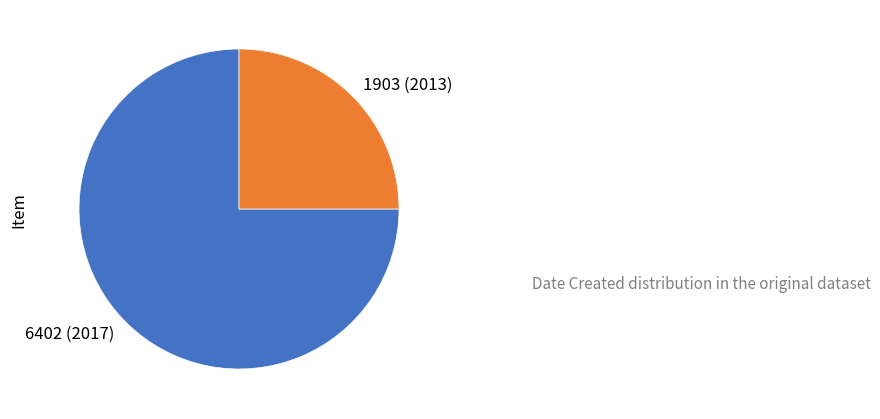

Is there any slice that represents more than half of the pie?

Yes